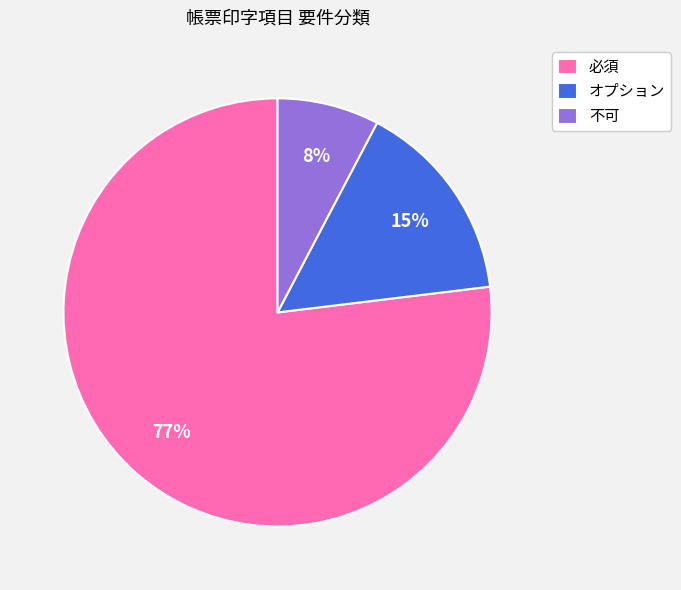

Approximately how many times larger is the value at 不可 compared to 必須?

0.1